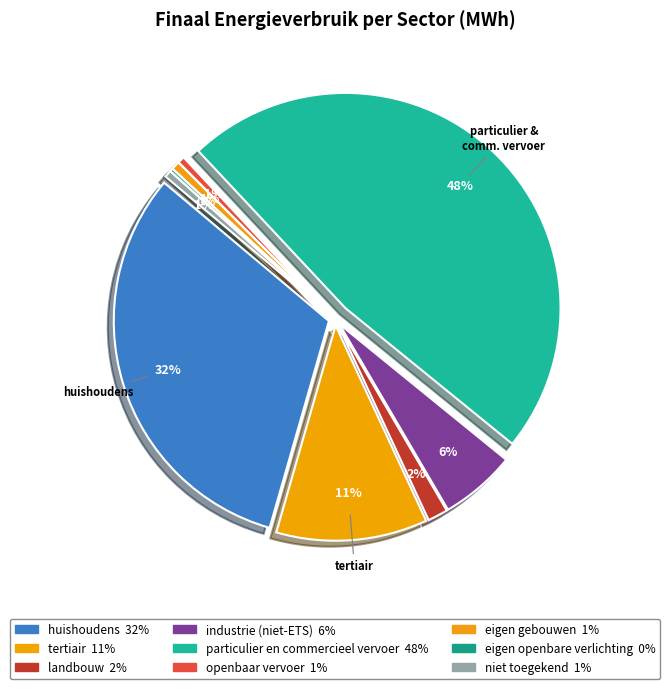

To the nearest percent, what percentage of the pie is huishoudens?

32%